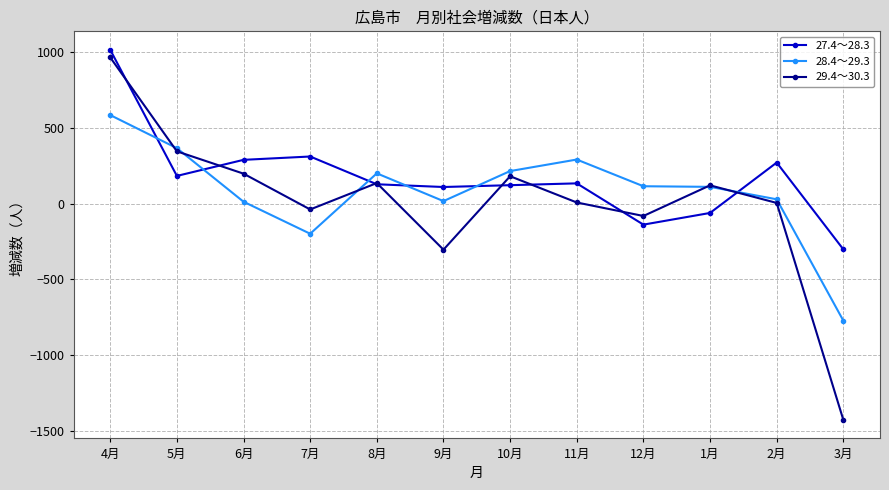

What are all the series names shown in the legend?

27.4～28.3, 28.4～29.3, 29.4～30.3